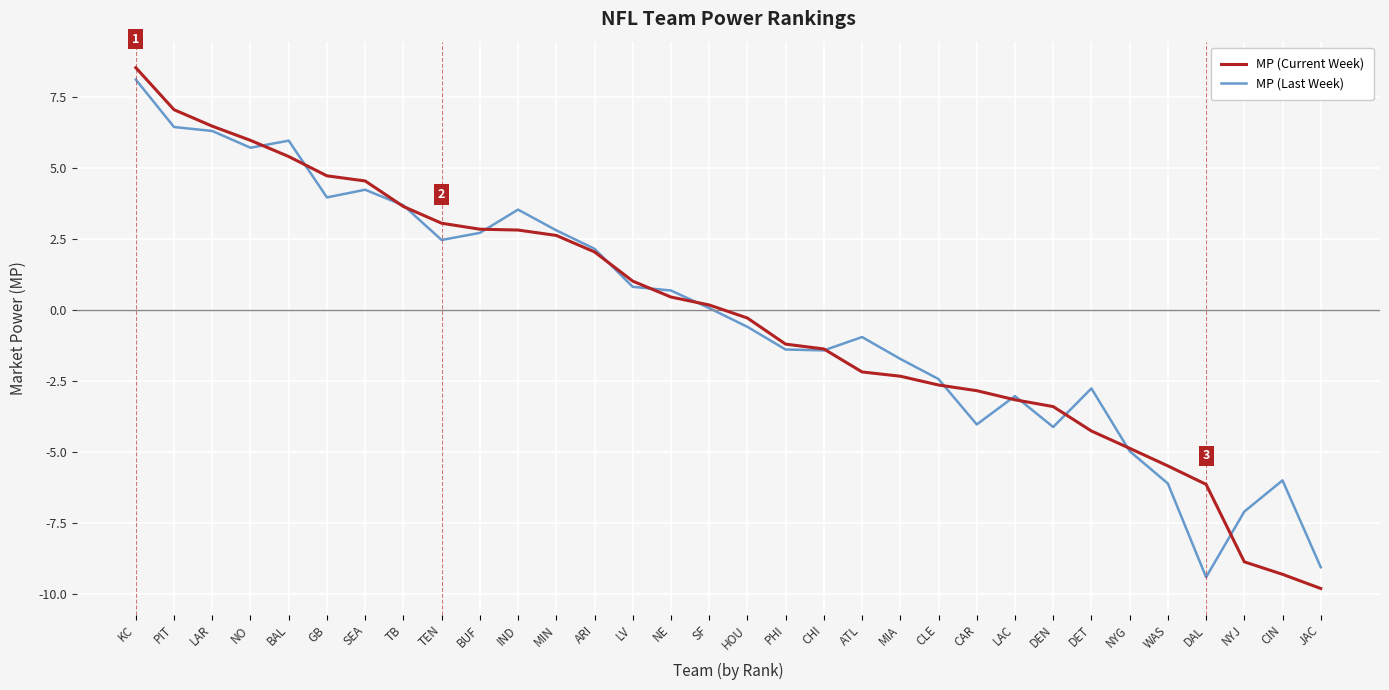

What is the minimum value shown in the chart?

-9.8